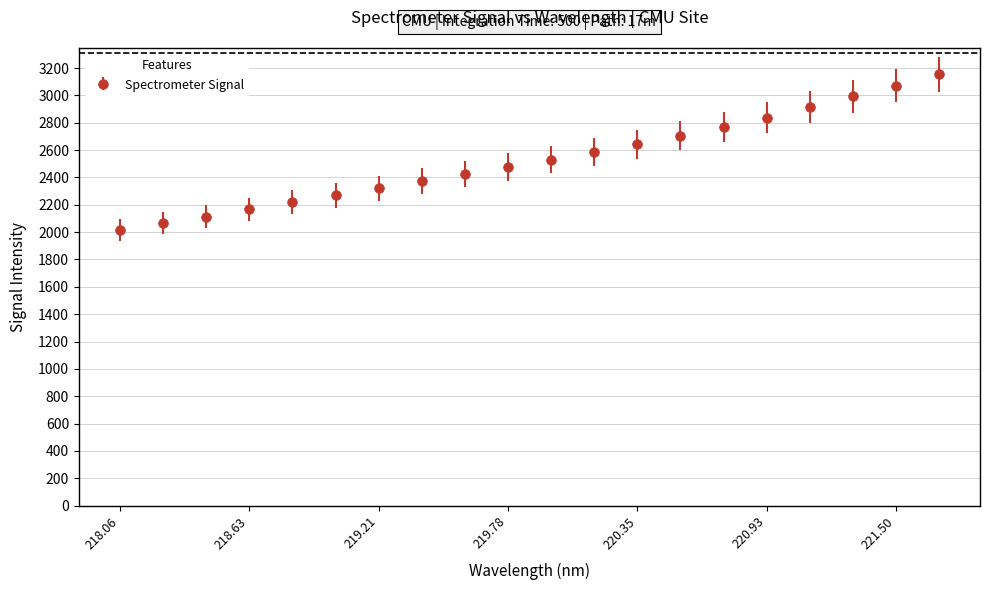

What is the value of the 7th point from the left?

2321.1